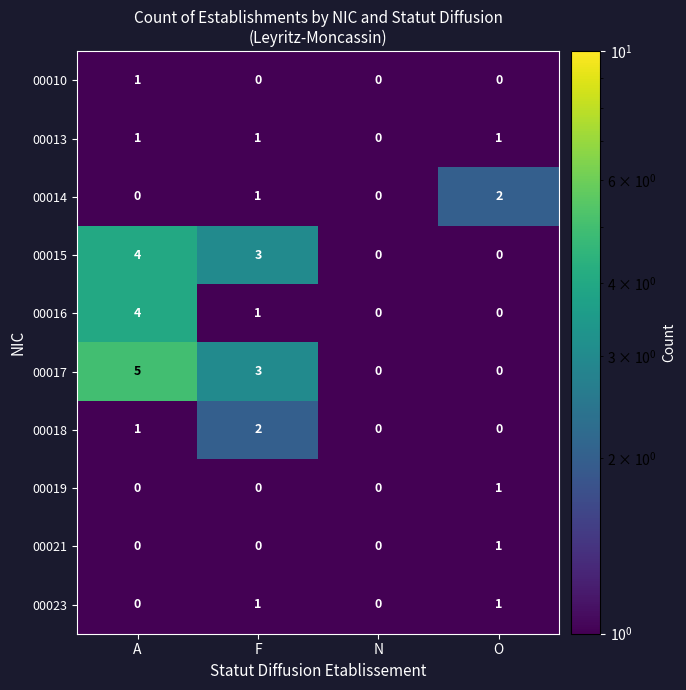

What is the spread (max minus min) of values at F?

3